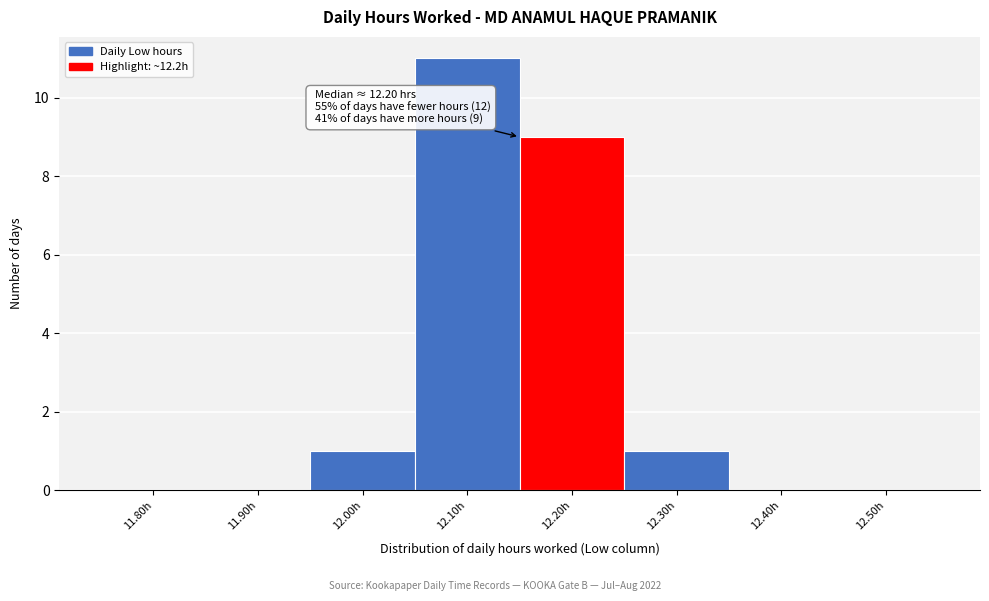

Reading left to right, extract all data points from this chart.

11.80h=0	11.90h=0	12.00h=1	12.10h=11	12.20h=9	12.30h=1	12.40h=0	12.50h=0